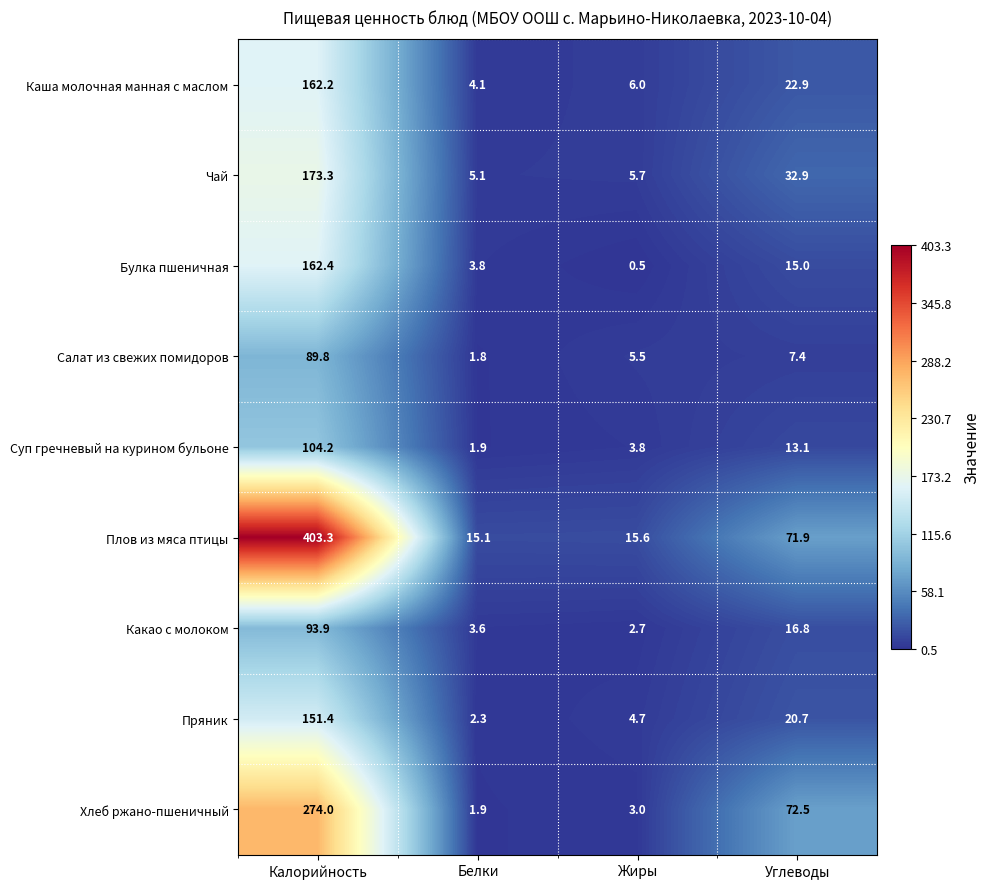

Rank the series by their maximum value, from lowest to highest.

Салат из свежих помидоров, Какао с молоком, Суп гречневый на курином бульоне, Пряник, Каша молочная манная с маслом, Булка пшеничная, Чай, Хлеб ржано-пшеничный, Плов из мяса птицы